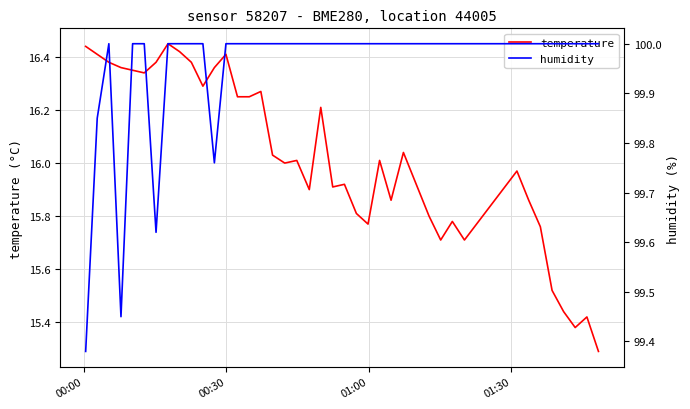

What is the minimum value for temperature?

15.3